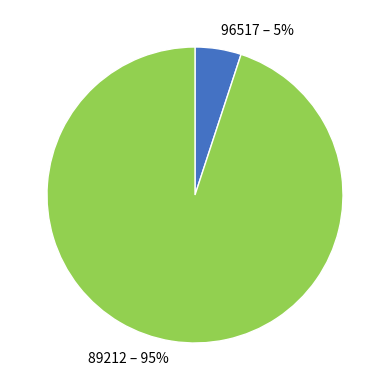

True or false: 89212 accounts for 95% of the total.

True